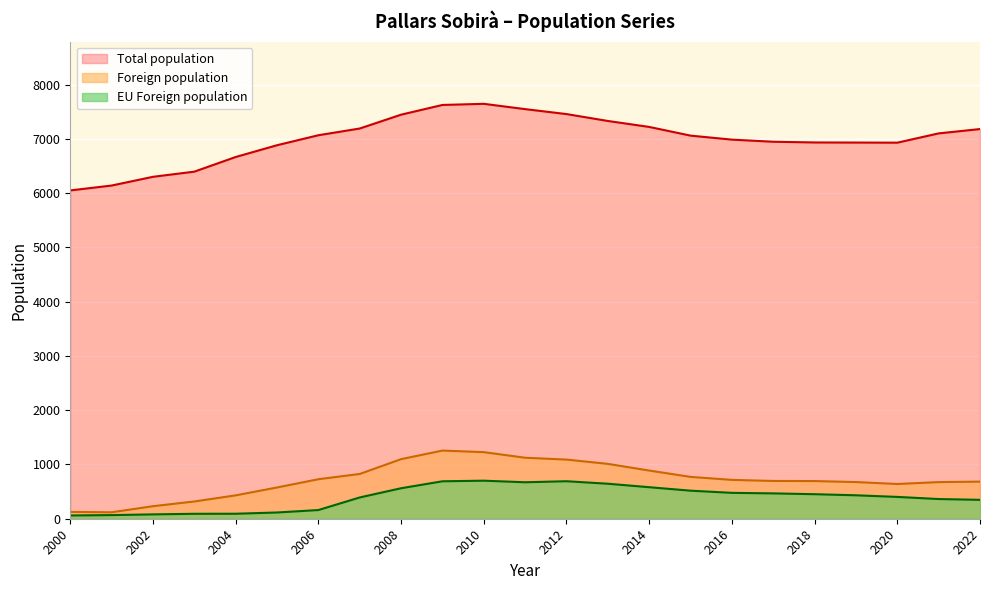

At which label does Total population reach its minimum?

2000